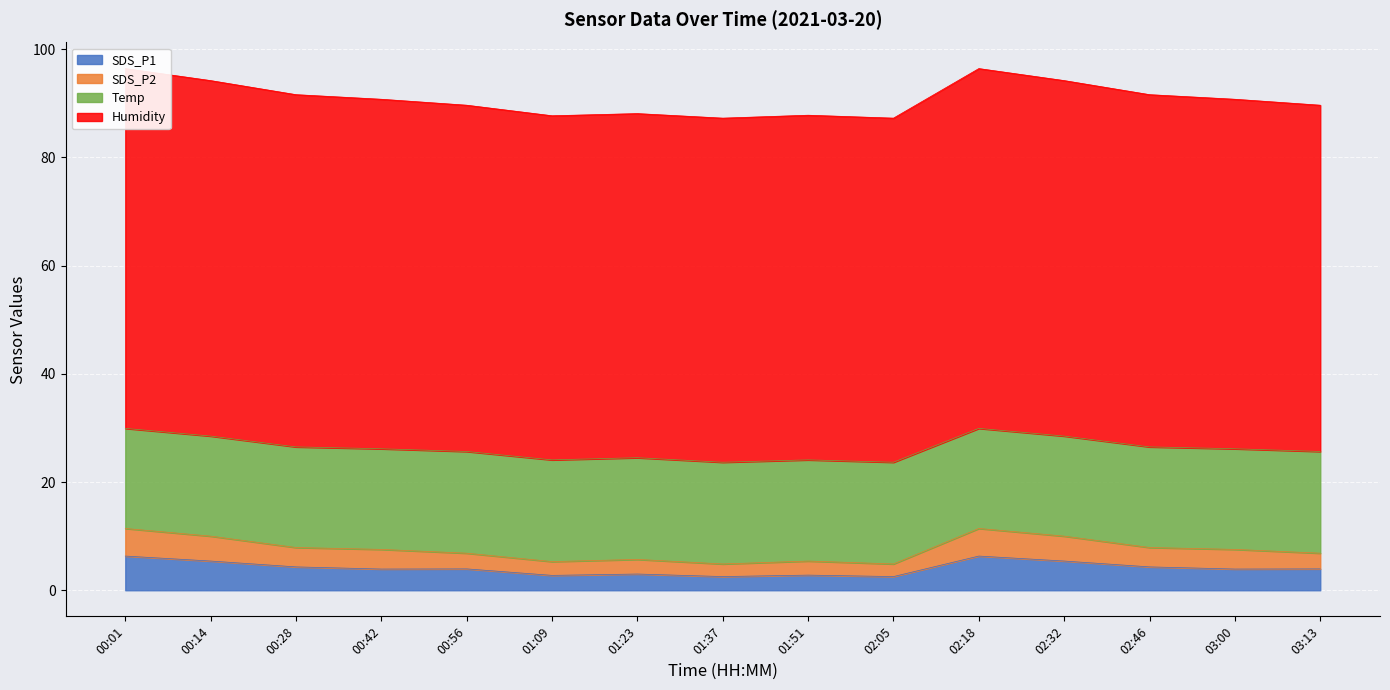

True or false: Humidity and SDS_P2 cross at least once.

False